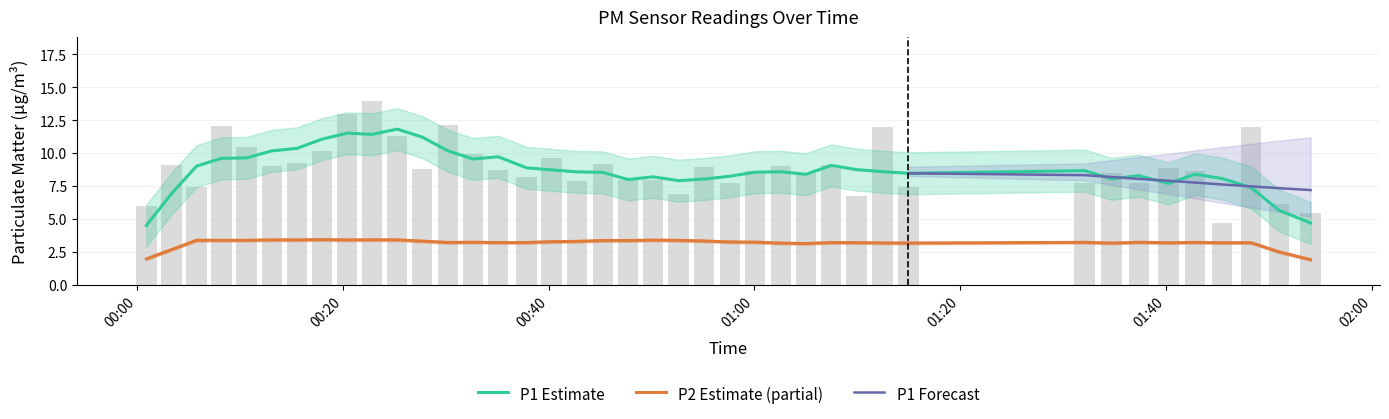

Reading left to right, extract all data points from this chart.

6.0	9.1	7.5	12.1	10.4	9.0	9.3	10.2	13.0	13.9	11.3	8.8	12.1	9.9	8.8	8.2	9.7	7.9	9.2	8.0	8.0	7.0	8.9	7.7	8.6	9.1	8.5	9.1	6.8	12.0	7.5	7.7	8.5	7.8	8.9	8.7	4.8	12.0	6.1	5.5